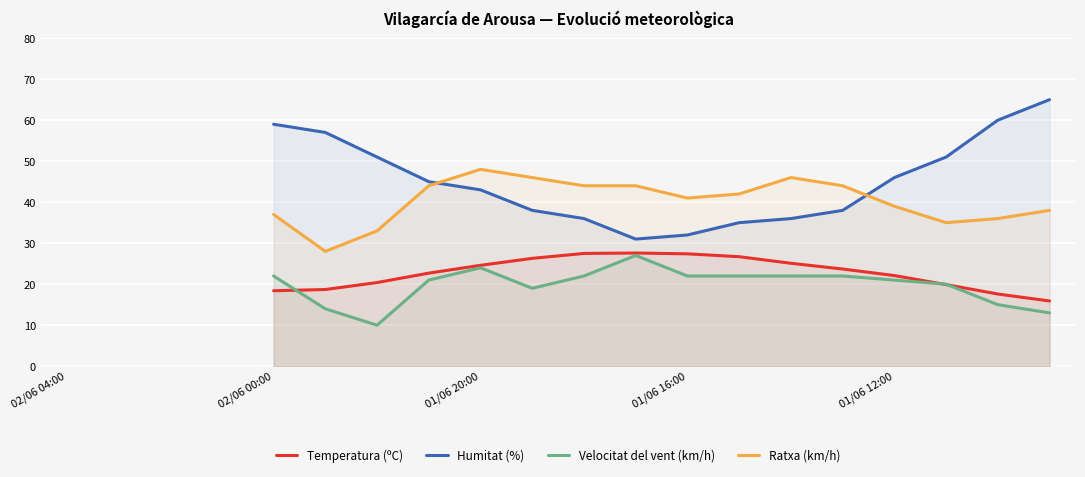

Is it true that Velocitat del vent (km/h) equals 11.8 at 10?

False